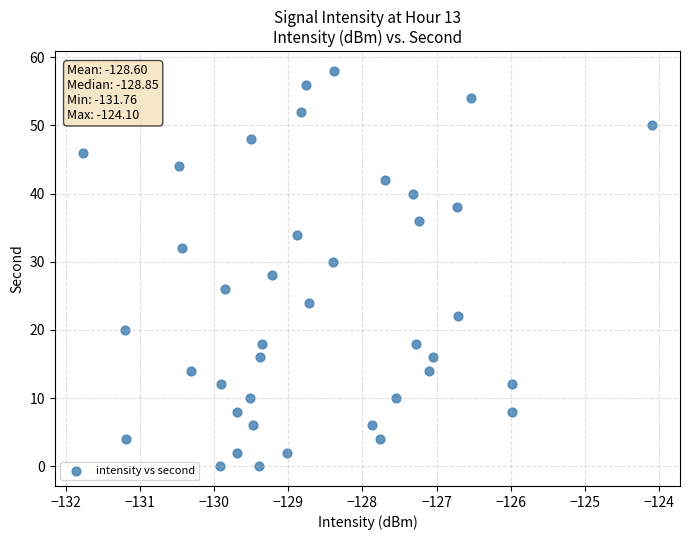

What is the range of Y values (max minus min)?

58